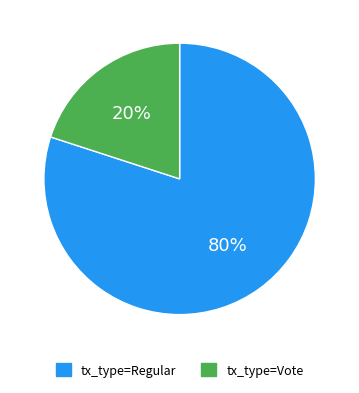

To the nearest percent, what percentage of the pie is tx_type=Vote?

20%